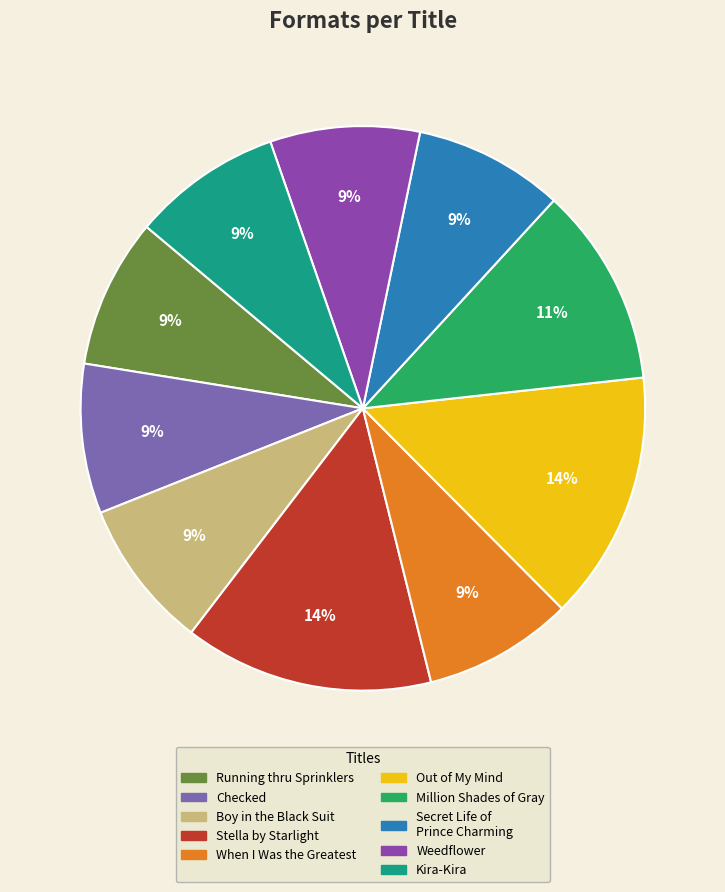

Is there any slice that represents more than half of the pie?

No